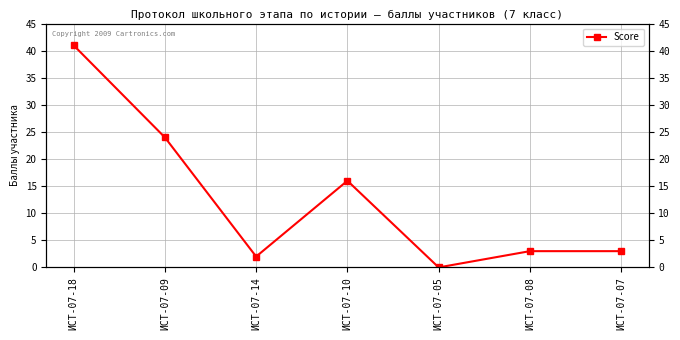

Reading right to left, list all the values displayed in this chart.

3	3	0	16	2	24	41